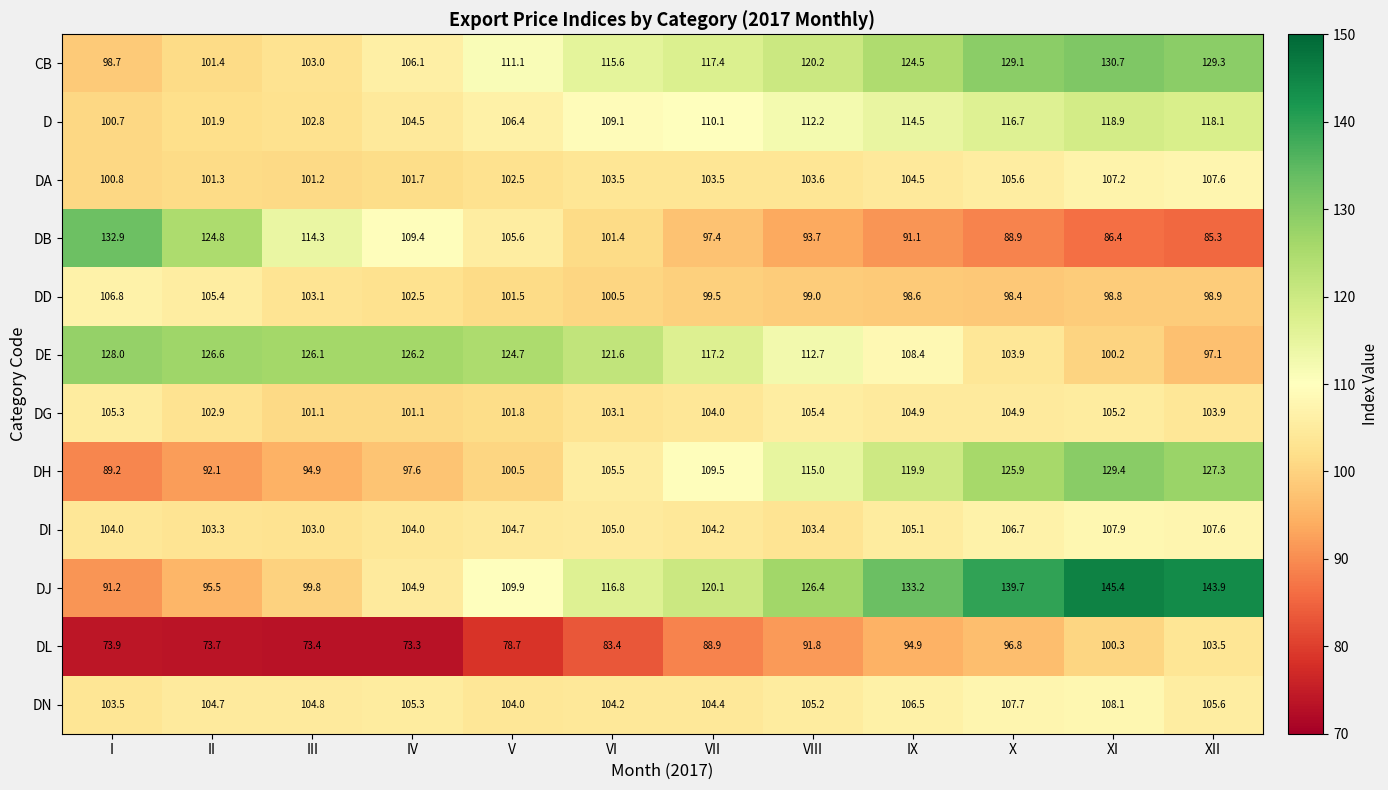

True or false: DB has a value of 44.9 at II.

False